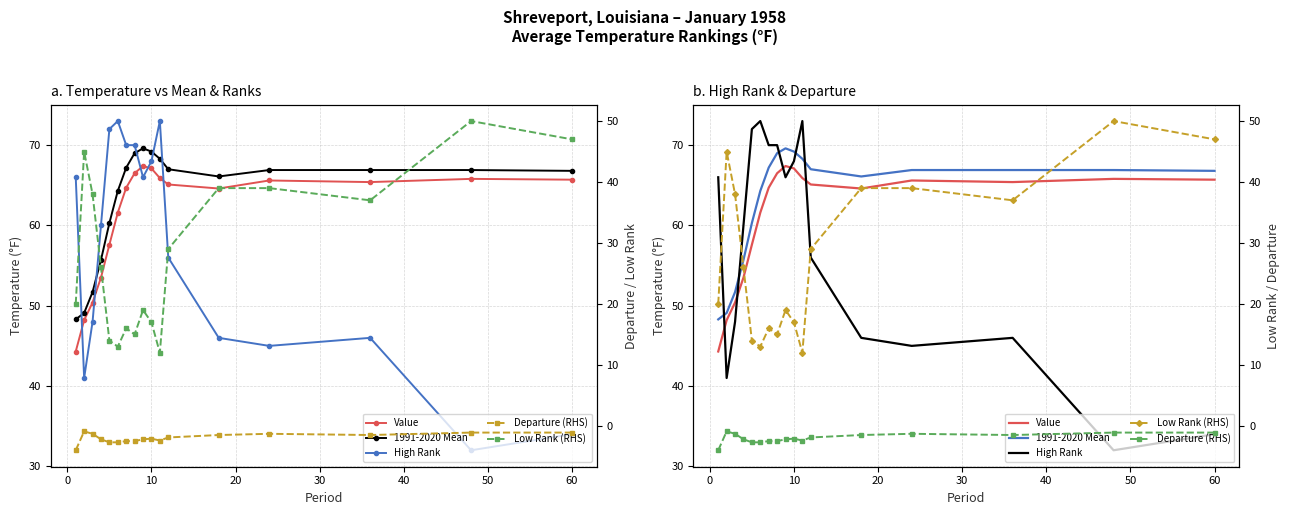

True or false: 1991-2020 Mean has more than 1 points higher than both neighbors.

False